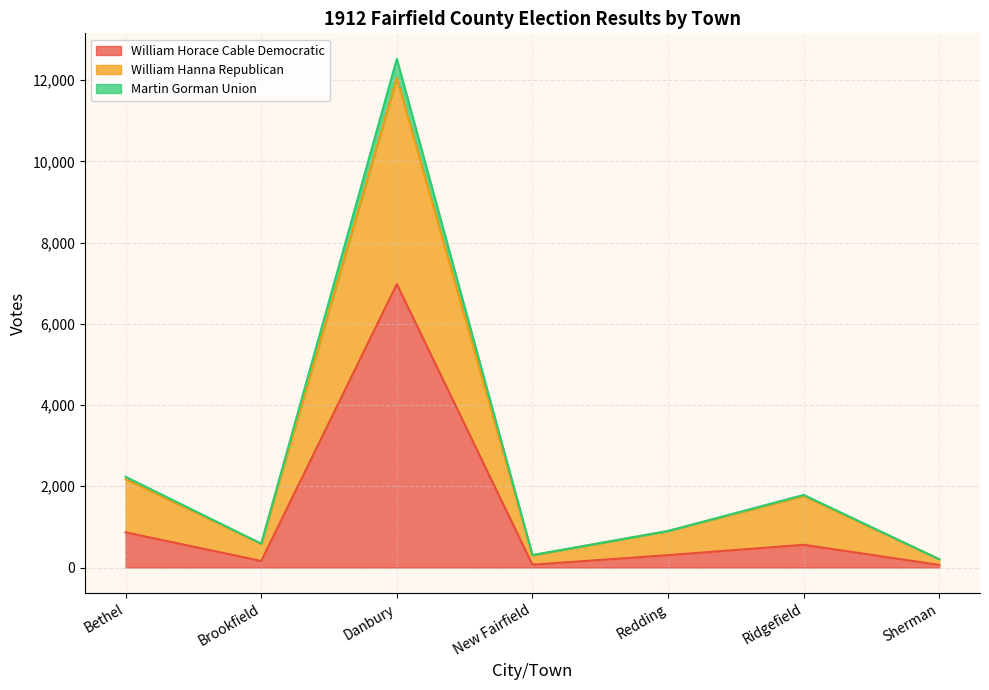

What is the label of the 7th point from the right?

Bethel